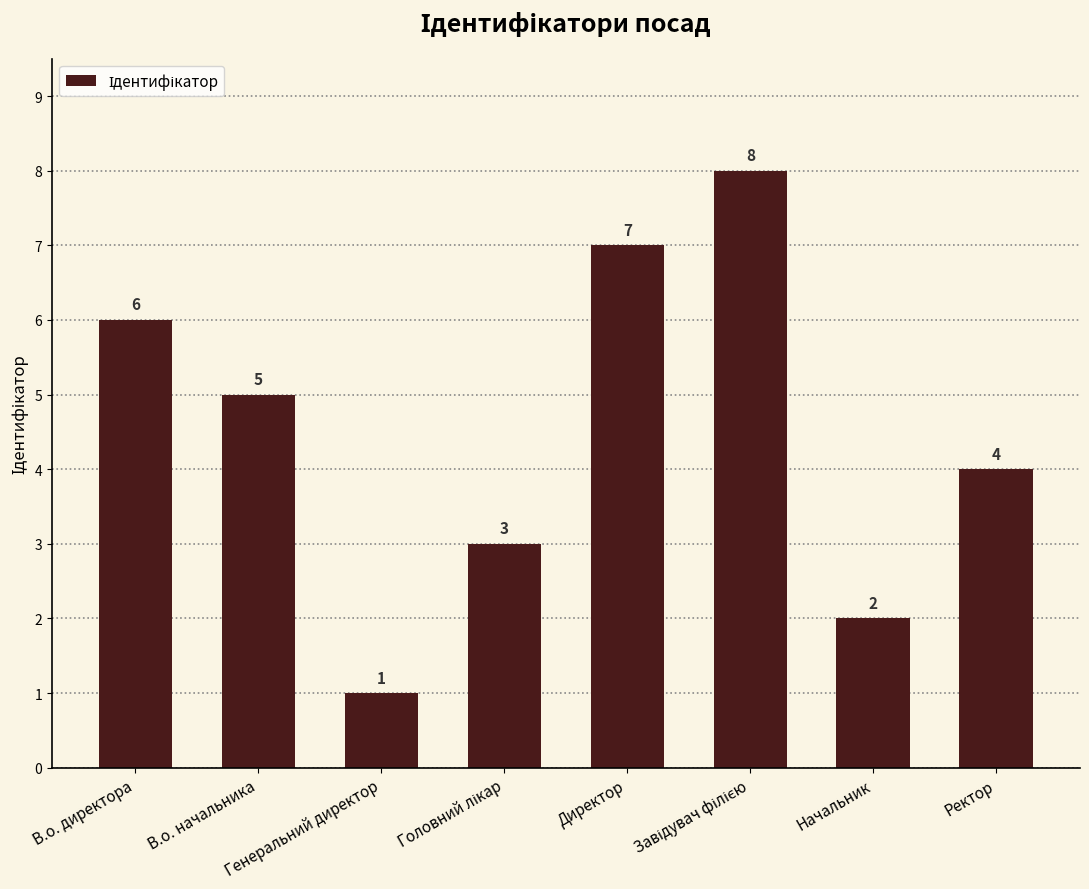

What is the value of the 4th bar from the left?

3